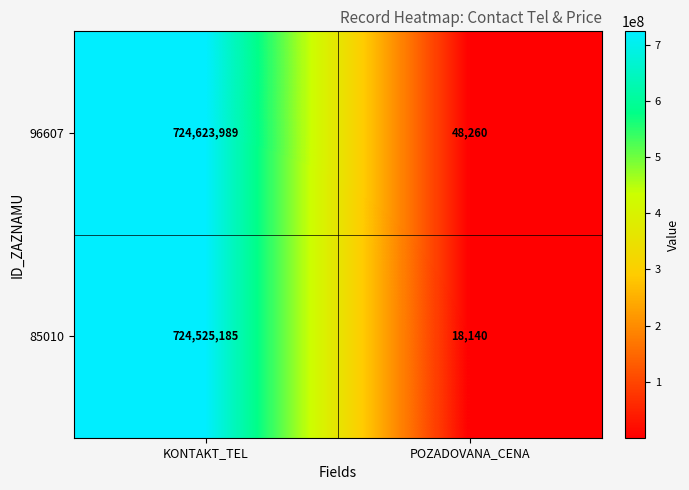

At which label does 96607 reach its peak?

KONTAKT_TEL